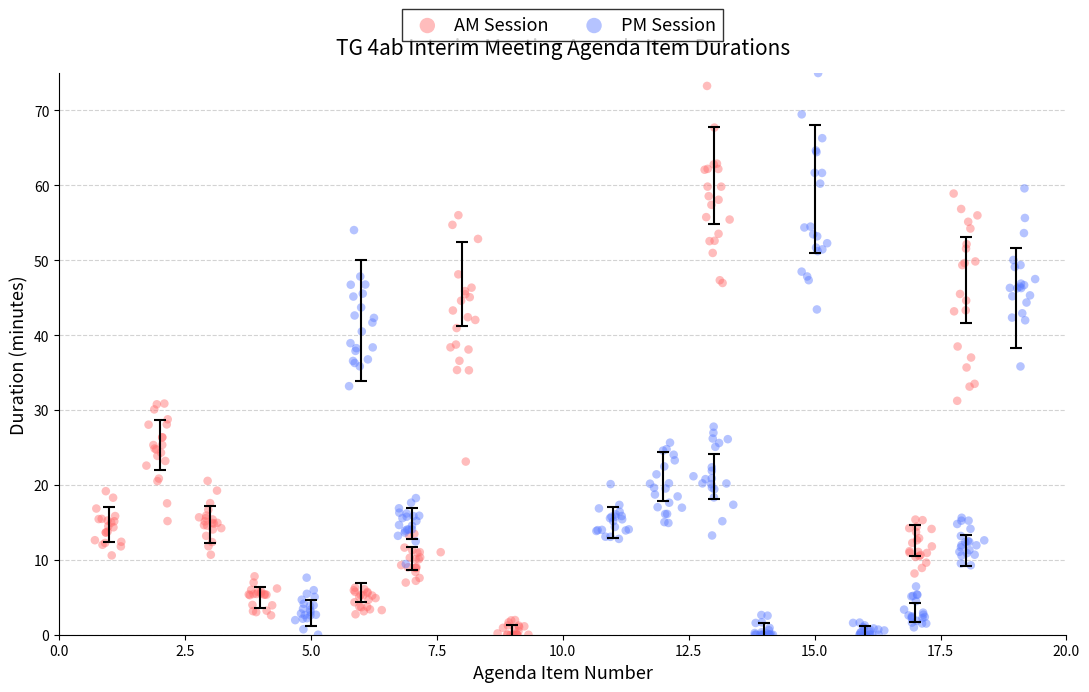

What are all the series names shown in the legend?

AM Session, PM Session